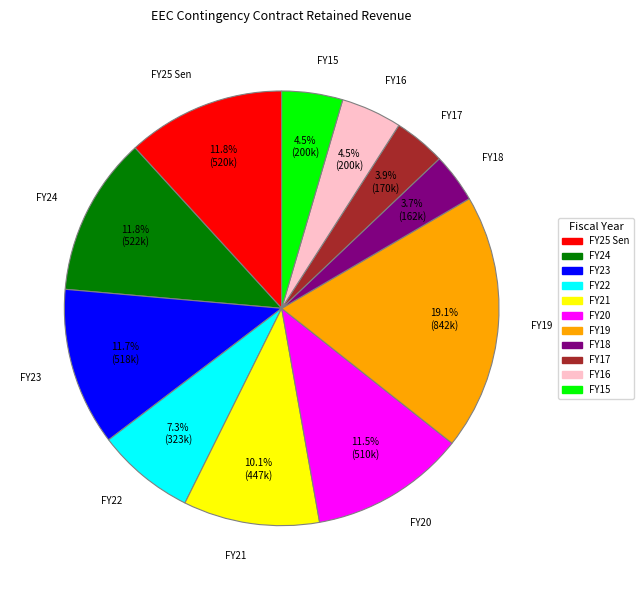

Approximately how many times larger is the value at FY17 compared to FY19?

0.2